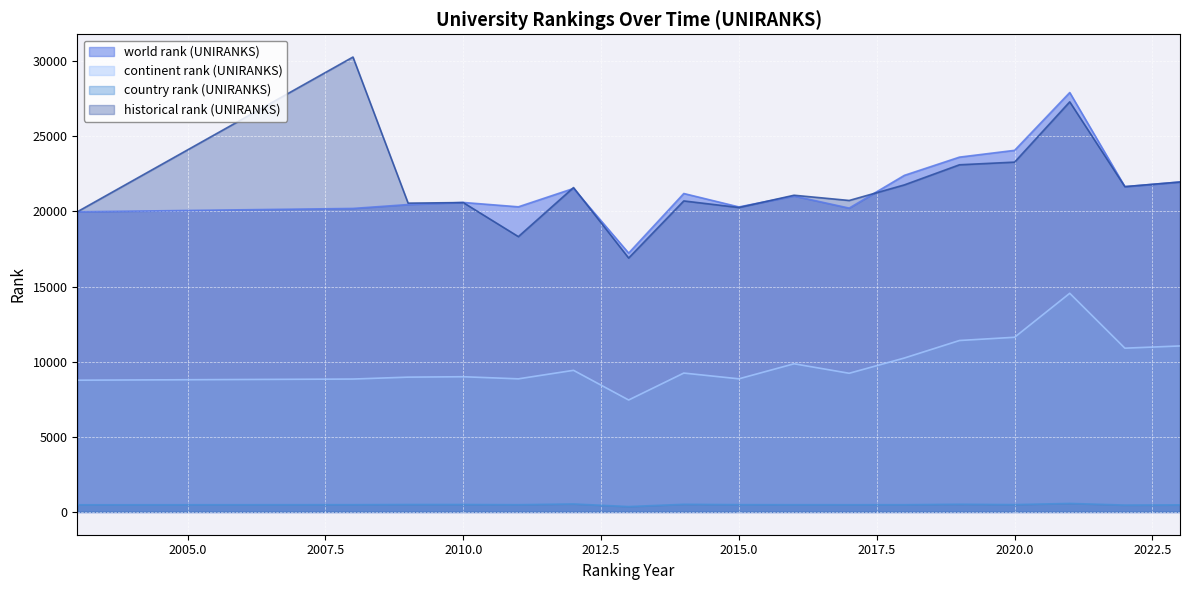

What is the smallest value displayed?

360.0